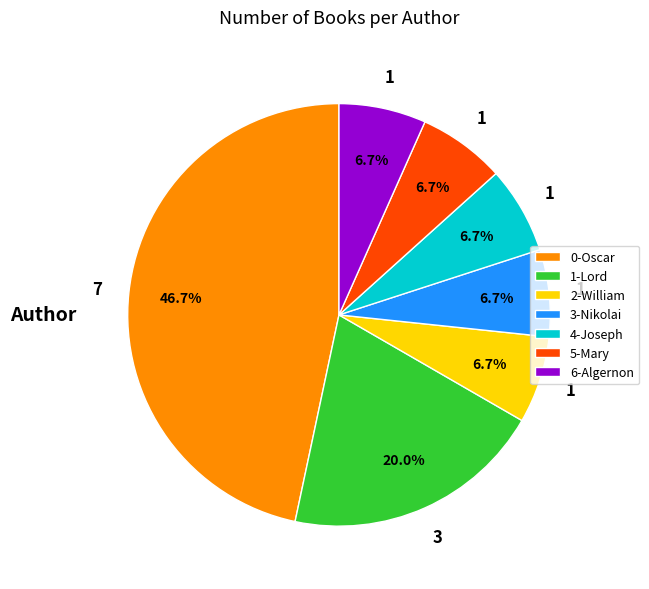

To the nearest percent, what is the average slice percentage?

14%